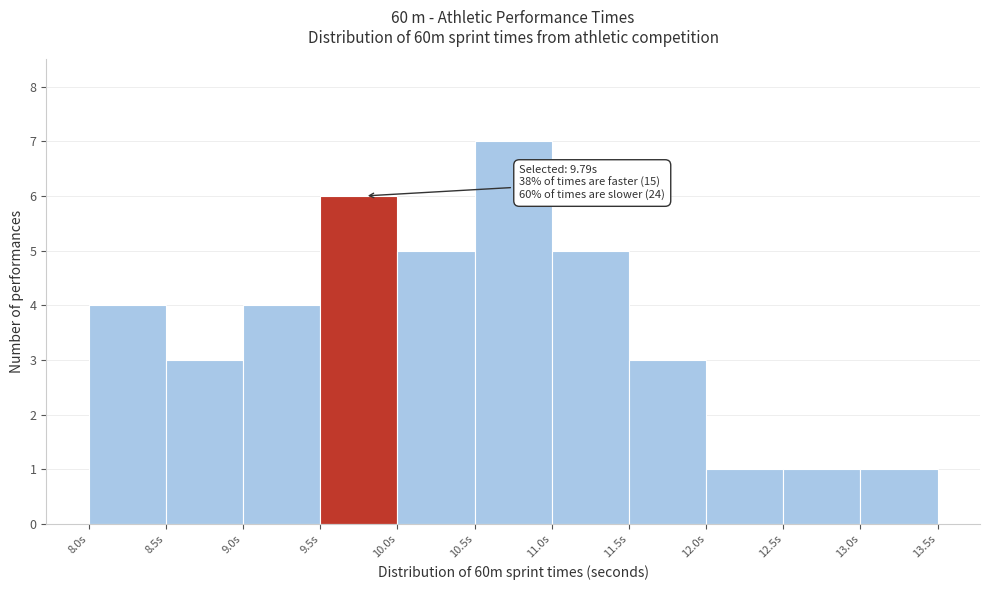

Over which range of the x-axis is the bar tallest?

10.5 to 11.0